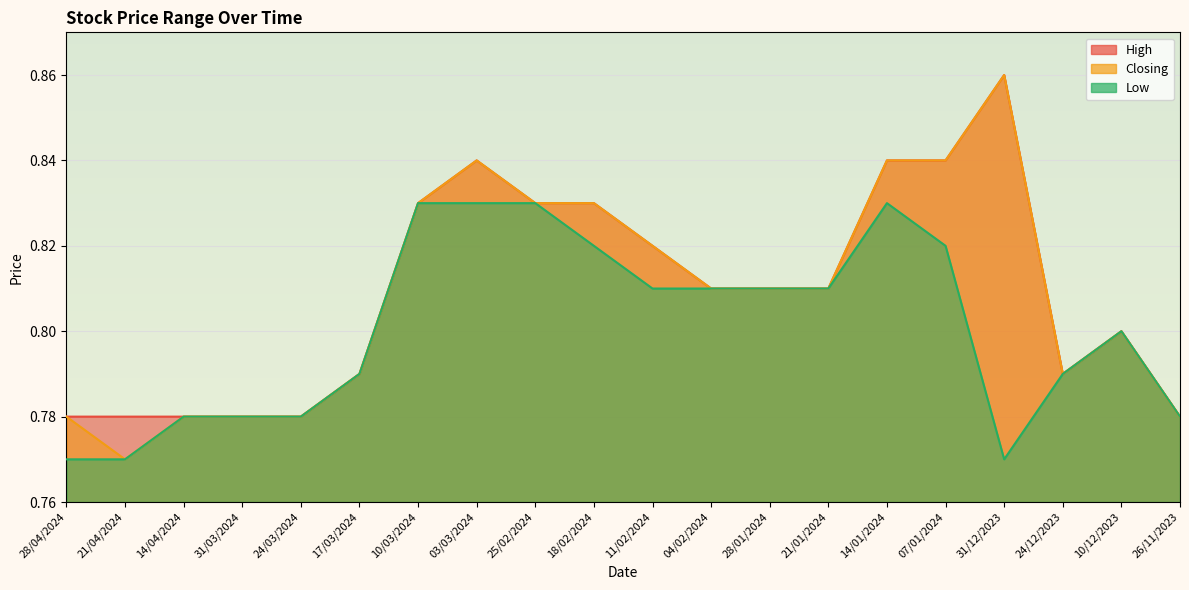

Count the Low values in the range 0 to 1.

20